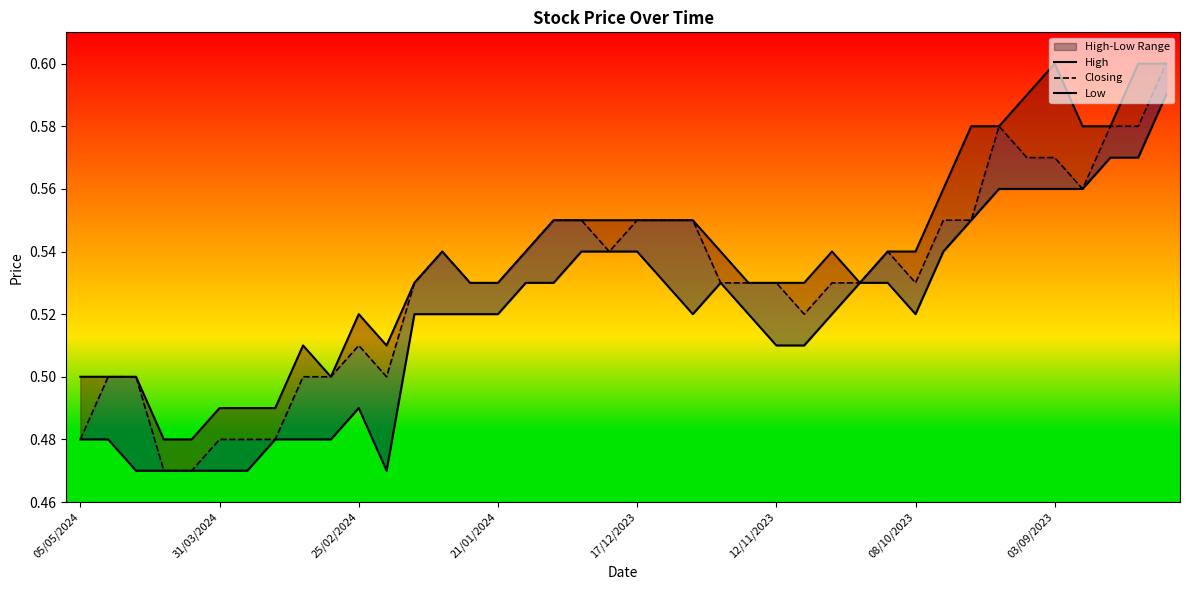

What is the average value of the Closing series?

0.5